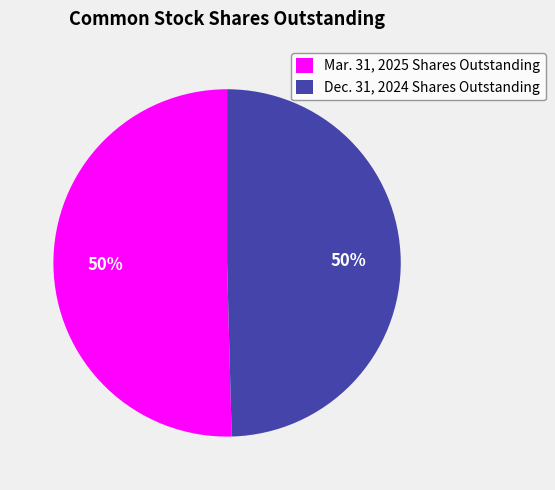

Combined, do Mar. 31, 2025 Shares Outstanding and Dec. 31, 2024 Shares Outstanding account for over 50%?

Yes